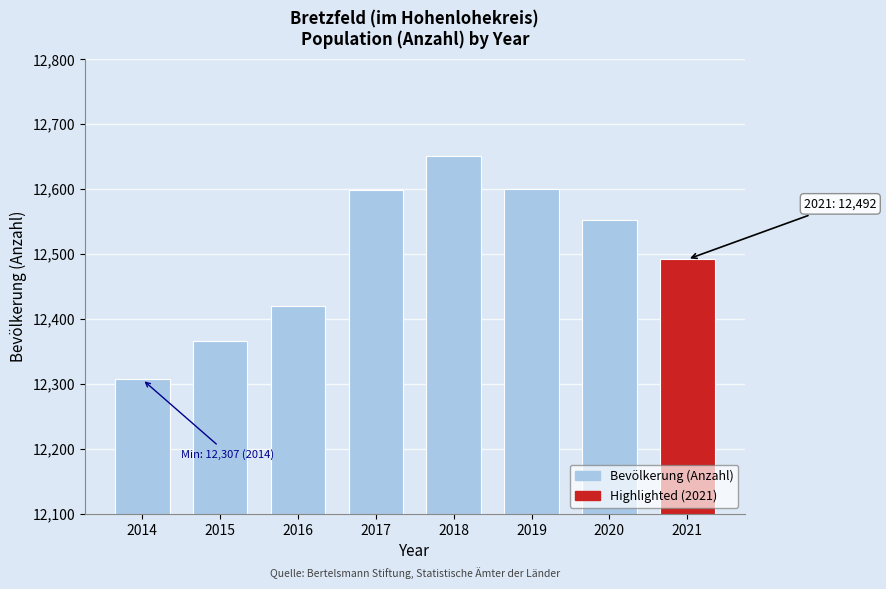

What is the difference between the maximum and minimum values?

344